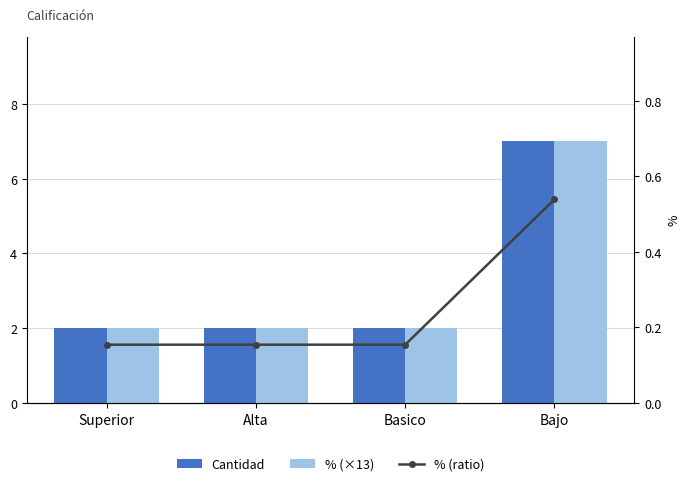

The value of % (ratio) at Basico is 0.2. True or false?

False